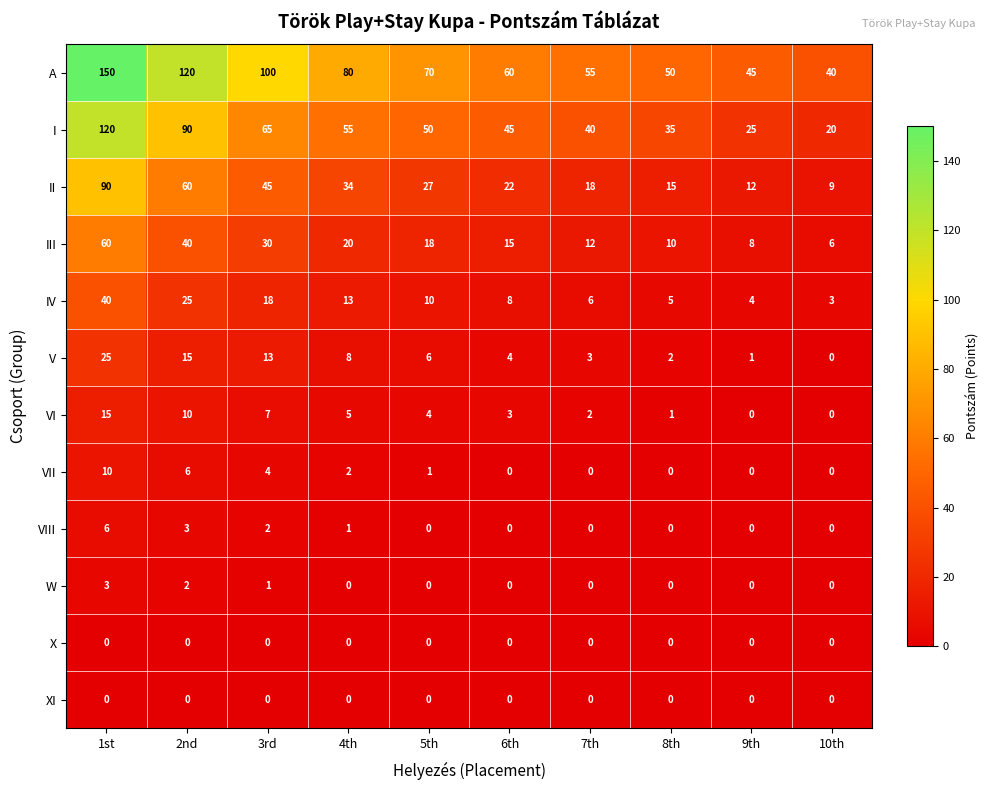

What is the spread (max minus min) of values at 9th?

45